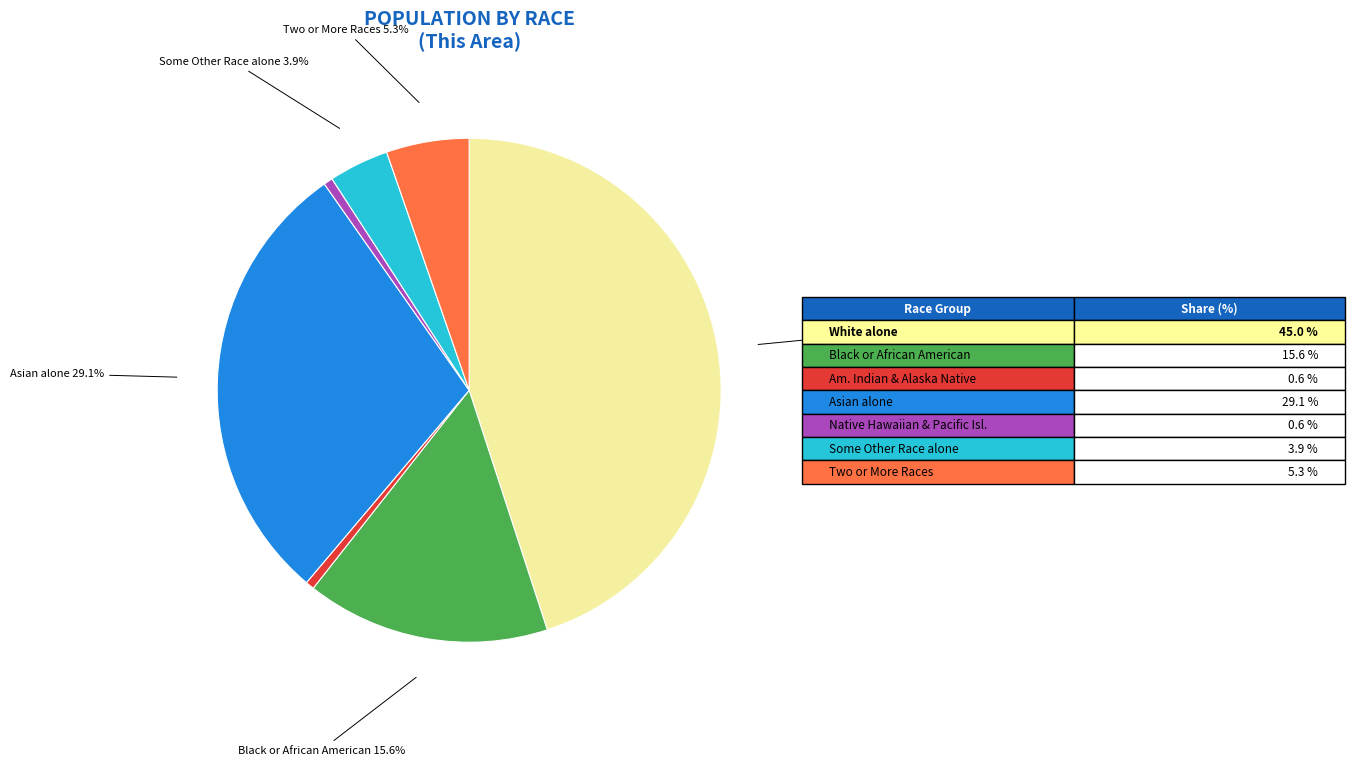

Is there any slice that represents more than half of the pie?

No